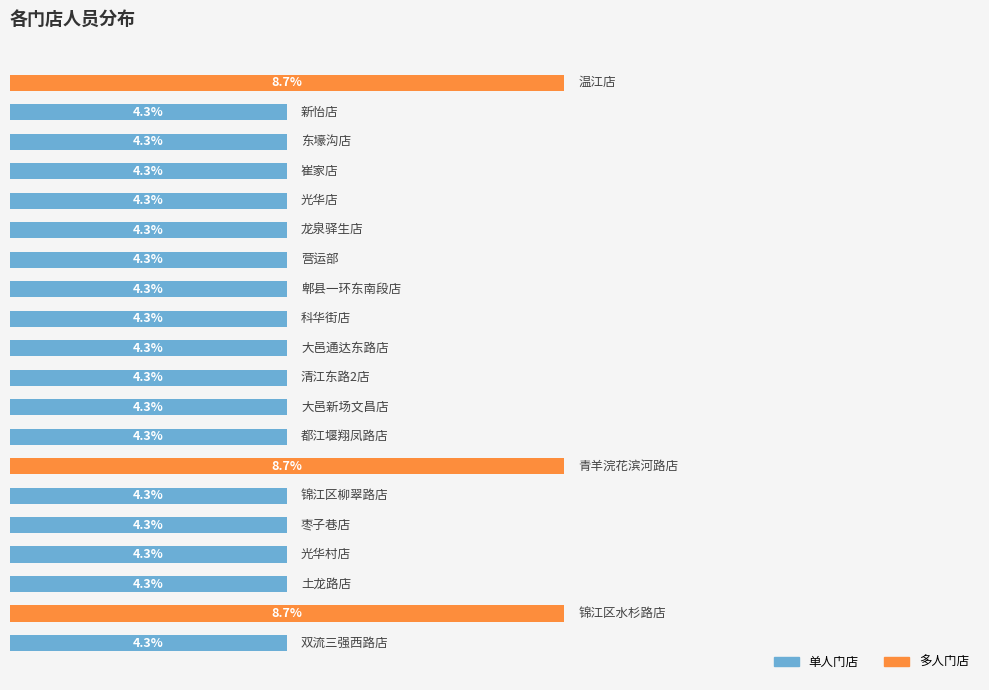

Does the chart contain any negative values?

No